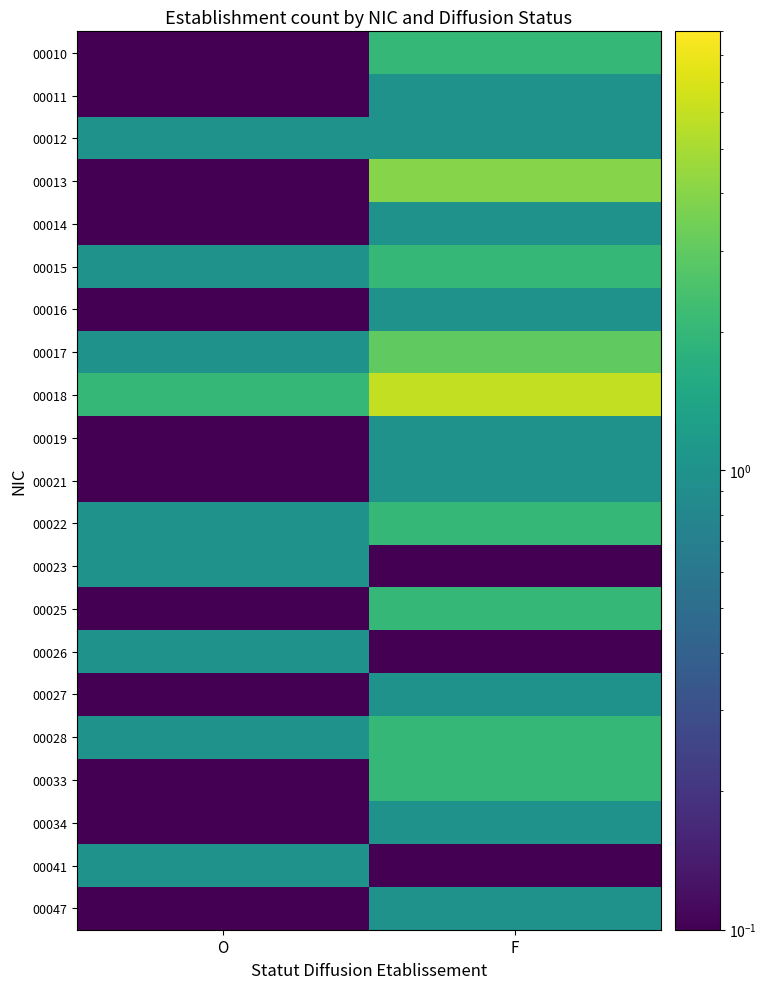

Which series has the largest total across all categories?

00018